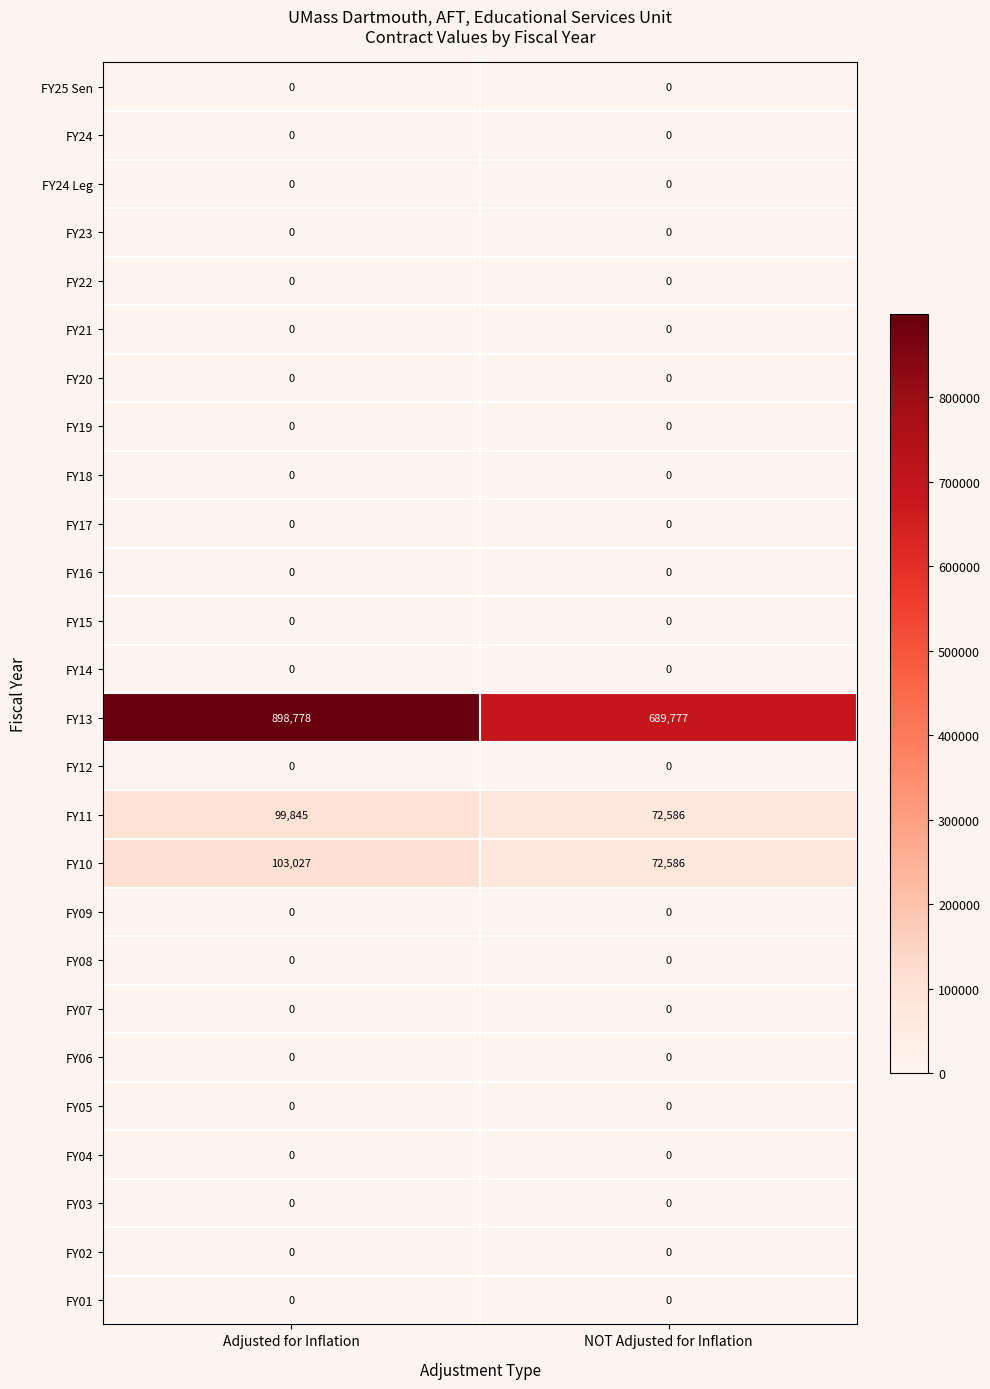

Which series has the largest range (max minus min)?

FY13